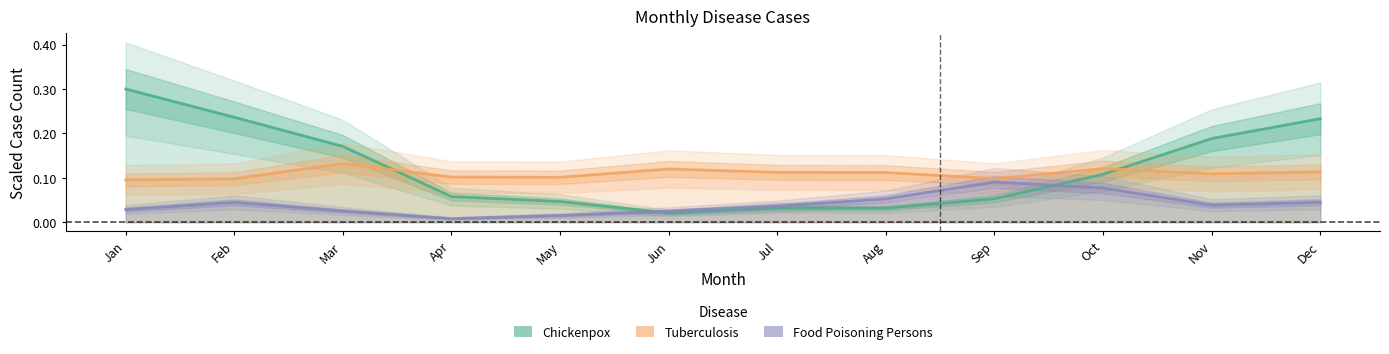

What is the total value across all series at Apr?

0.2